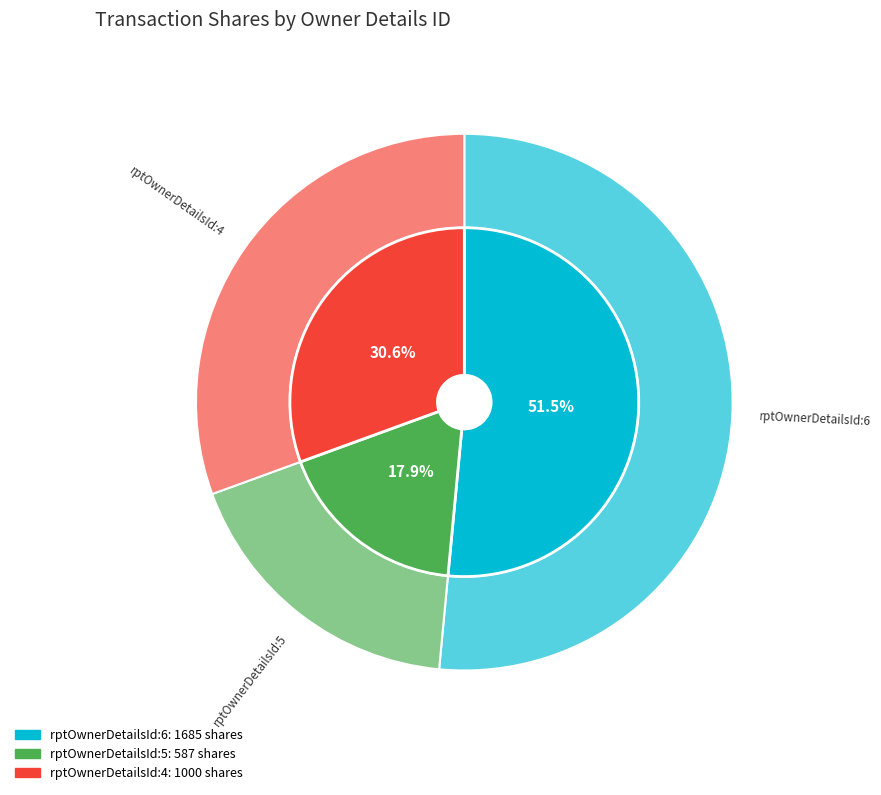

How many slices are in this pie chart?

3